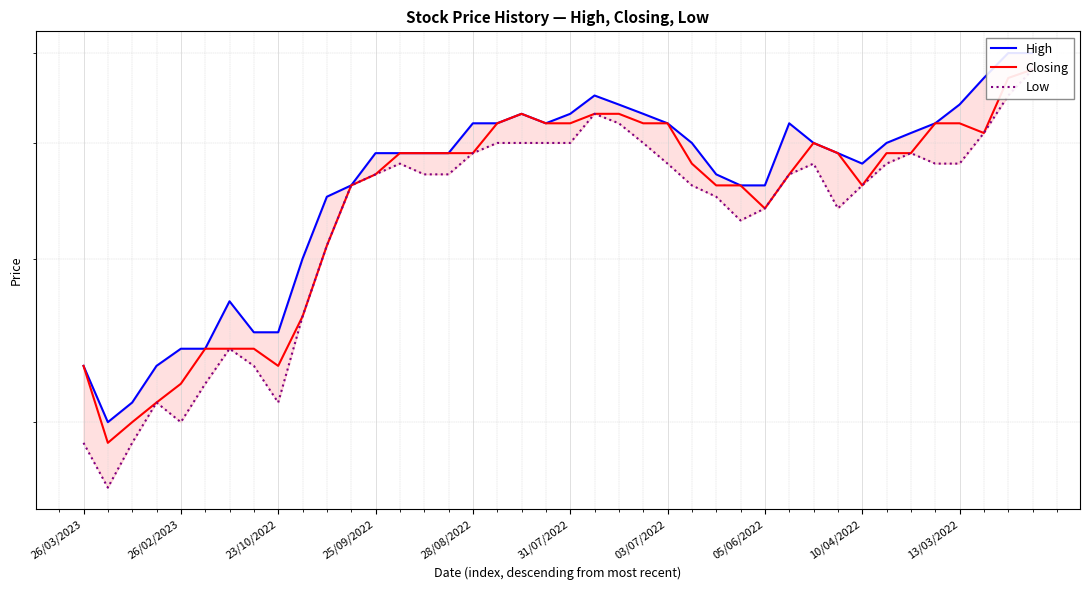

How many data points does each series have?

40